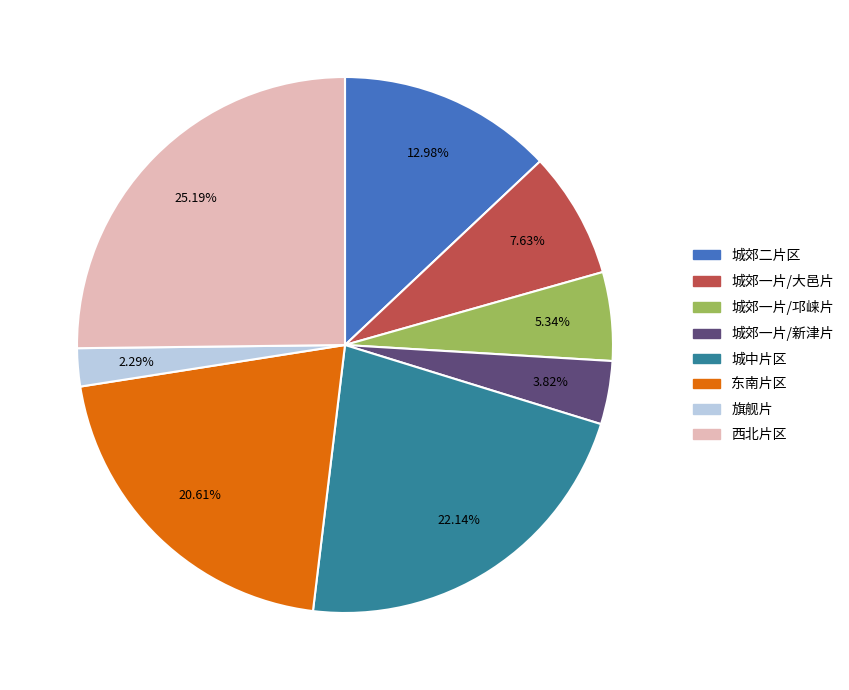

Does 旗舰片 represent more than half of the total?

No